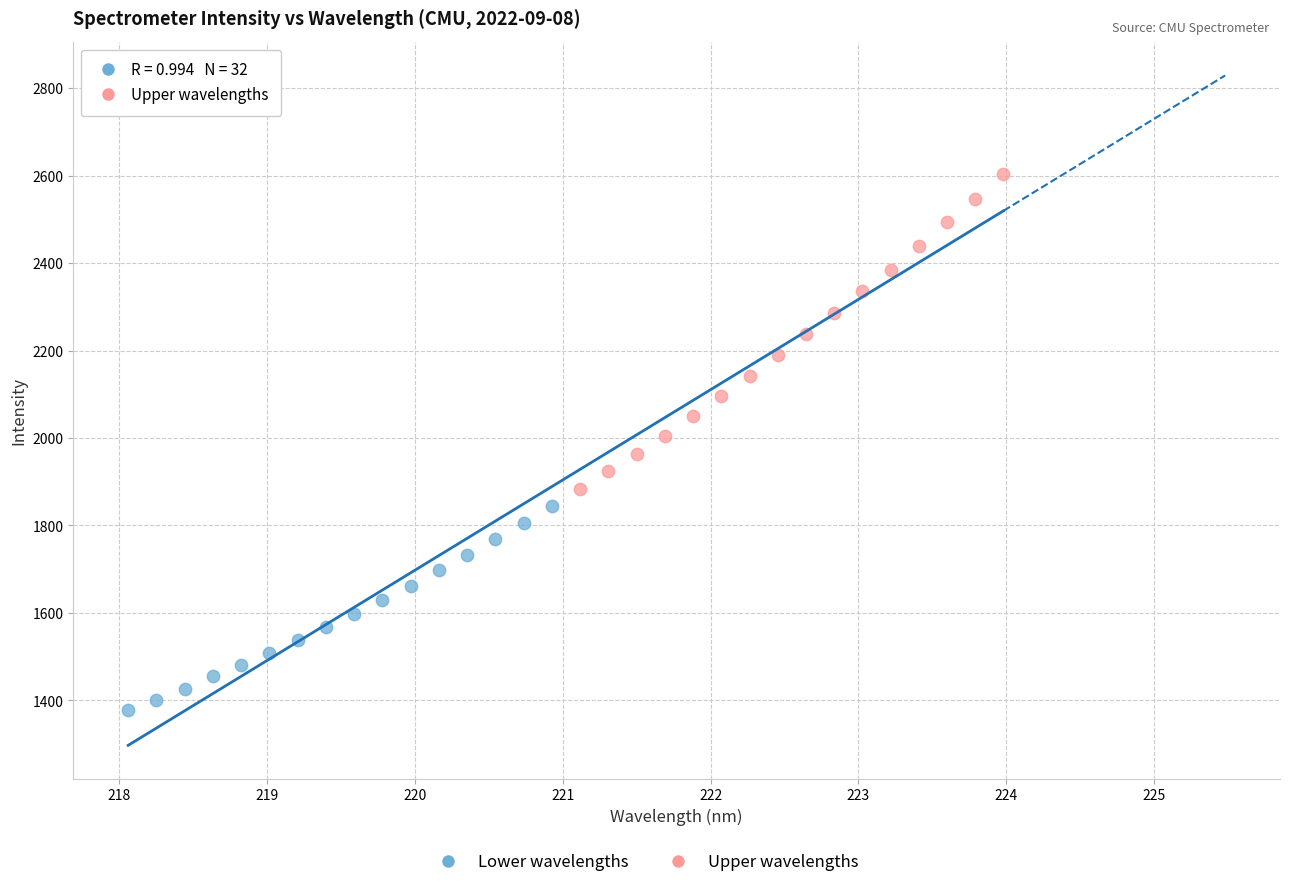

Which series reaches the minimum Y coordinate?

Lower wavelengths